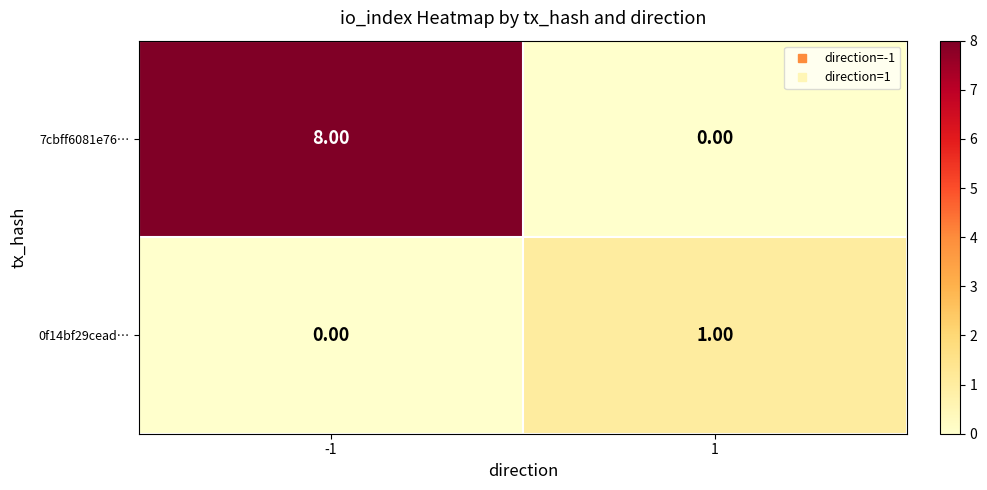

What is the total value across all series at 1?

1